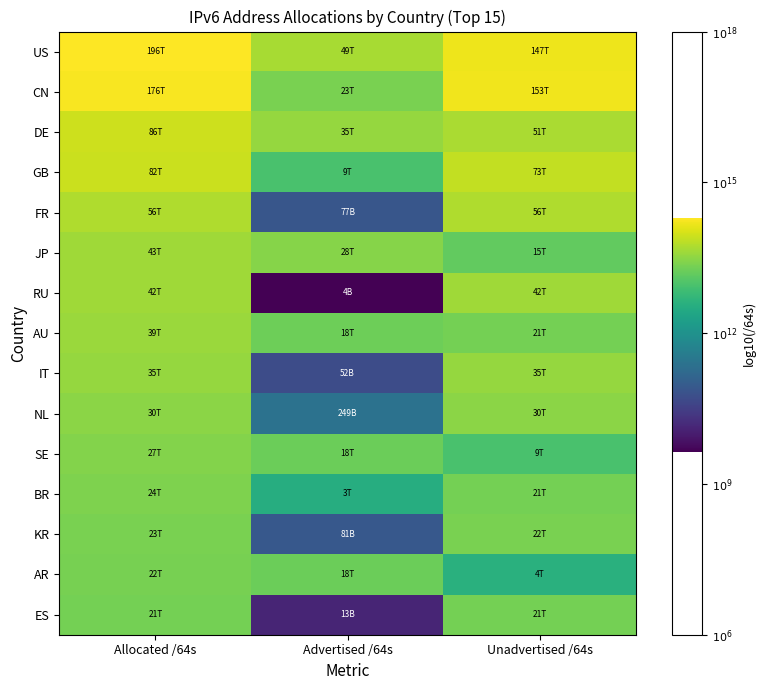

Reading right to left, what are all the values shown in this chart?

US: Unadvertised /64s=14.2	Advertised /64s=13.7	Allocated /64s=14.3
CN: Unadvertised /64s=14.2	Advertised /64s=13.4	Allocated /64s=14.2
DE: Unadvertised /64s=13.7	Advertised /64s=13.5	Allocated /64s=13.9
GB: Unadvertised /64s=13.9	Advertised /64s=12.9	Allocated /64s=13.9
FR: Unadvertised /64s=13.7	Advertised /64s=10.9	Allocated /64s=13.7
JP: Unadvertised /64s=13.2	Advertised /64s=13.4	Allocated /64s=13.6
RU: Unadvertised /64s=13.6	Advertised /64s=9.6	Allocated /64s=13.6
AU: Unadvertised /64s=13.3	Advertised /64s=13.3	Allocated /64s=13.6
IT: Unadvertised /64s=13.5	Advertised /64s=10.7	Allocated /64s=13.6
NL: Unadvertised /64s=13.5	Advertised /64s=11.4	Allocated /64s=13.5
SE: Unadvertised /64s=13.0	Advertised /64s=13.2	Allocated /64s=13.4
BR: Unadvertised /64s=13.3	Advertised /64s=12.5	Allocated /64s=13.4
KR: Unadvertised /64s=13.4	Advertised /64s=10.9	Allocated /64s=13.4
AR: Unadvertised /64s=12.6	Advertised /64s=13.3	Allocated /64s=13.3
ES: Unadvertised /64s=13.3	Advertised /64s=10.1	Allocated /64s=13.3